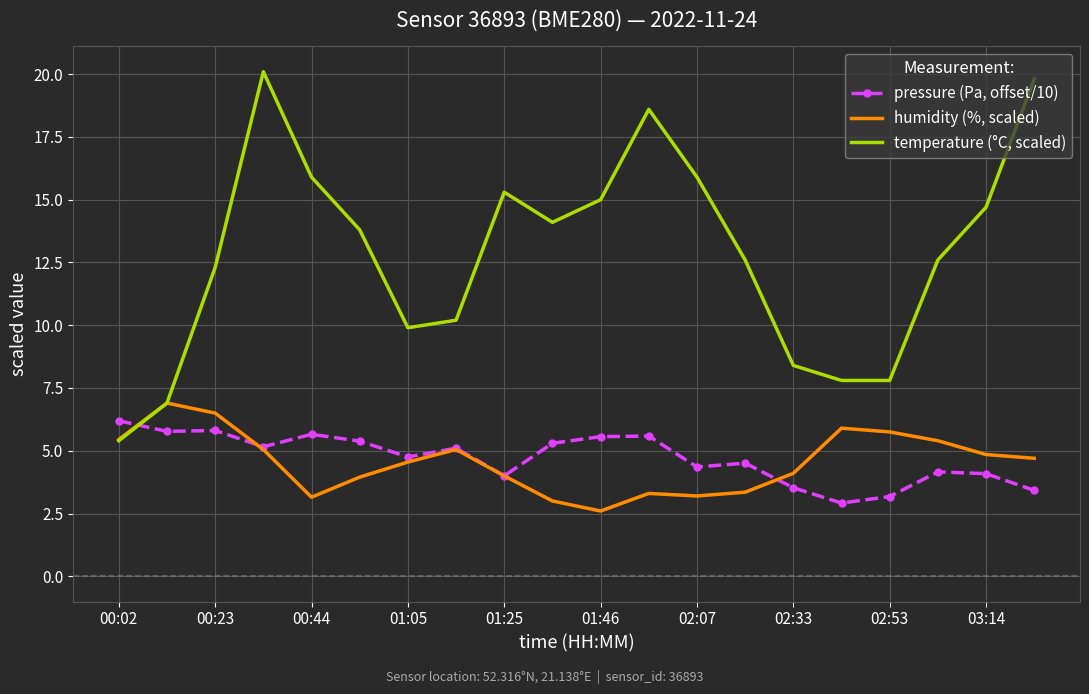

True or false: temperature (°C, scaled) and pressure (Pa, offset/10) cross at least once.

True